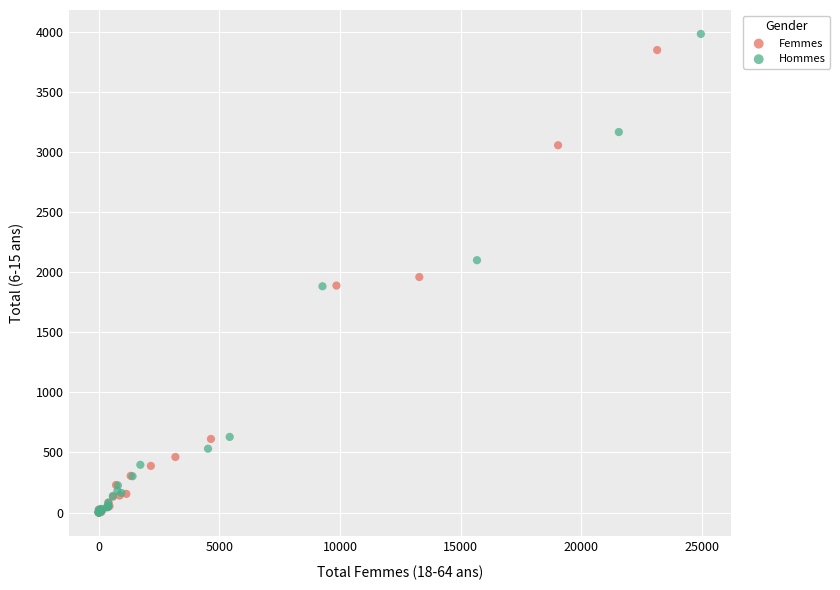

Which series has the largest Y range (max minus min)?

Hommes